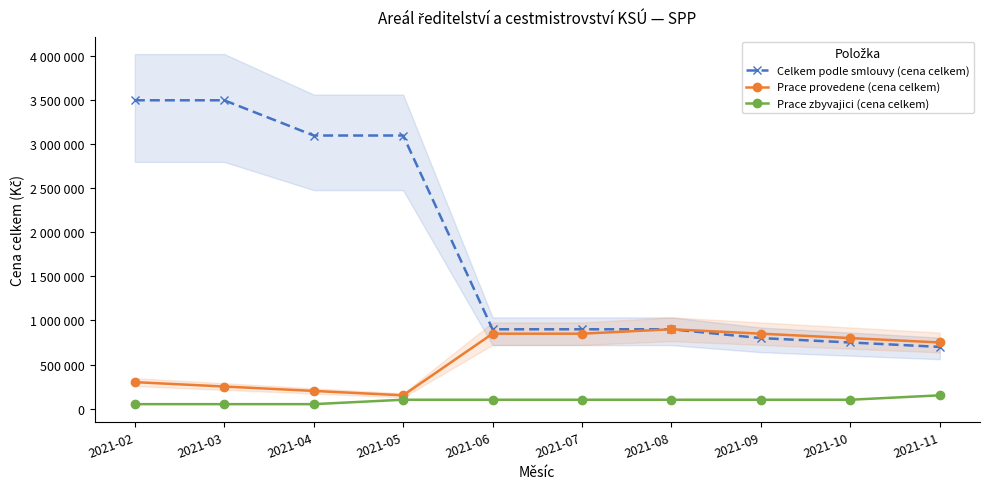

Is it true that Prace zbyvajici (cena celkem) equals 50000 at 2021-03?

True